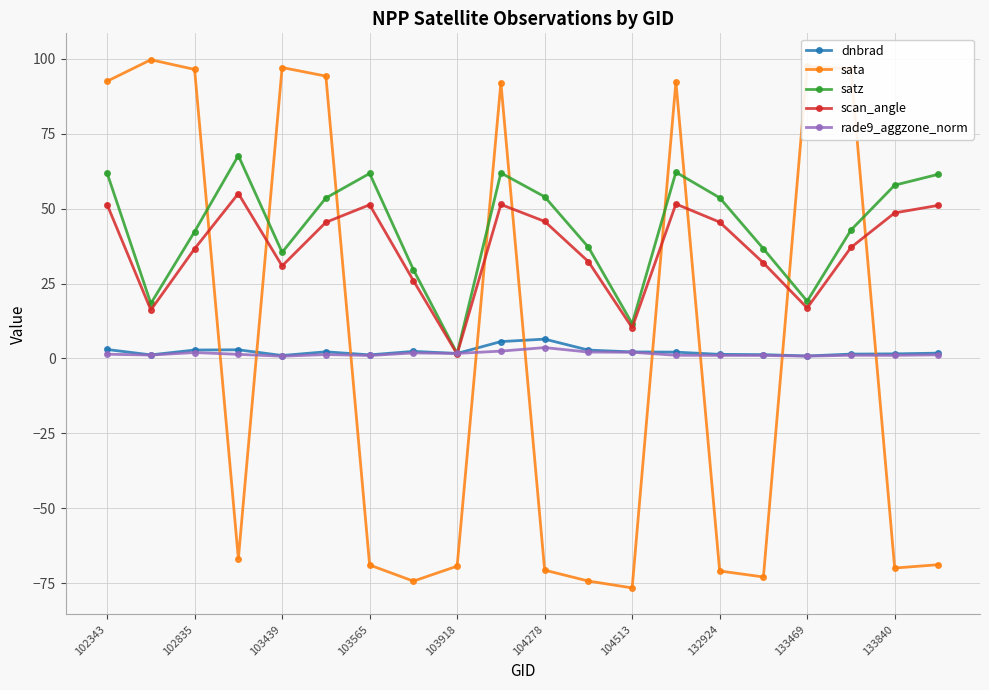

How many times do satz and sata cross each other?

9